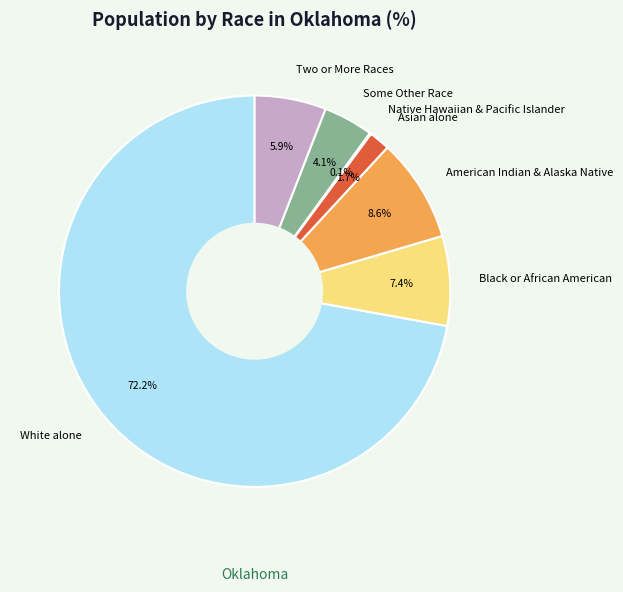

To the nearest percent, what is the difference between the largest and smallest slice percentages?

72%